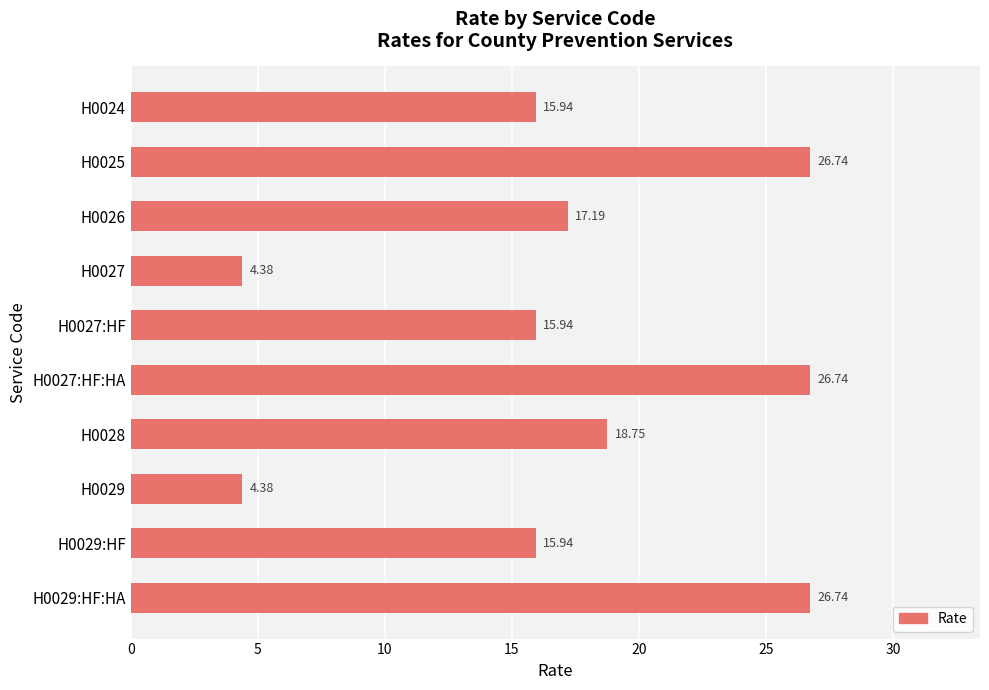

What is the change in value from H0024 to H0028?

+2.8